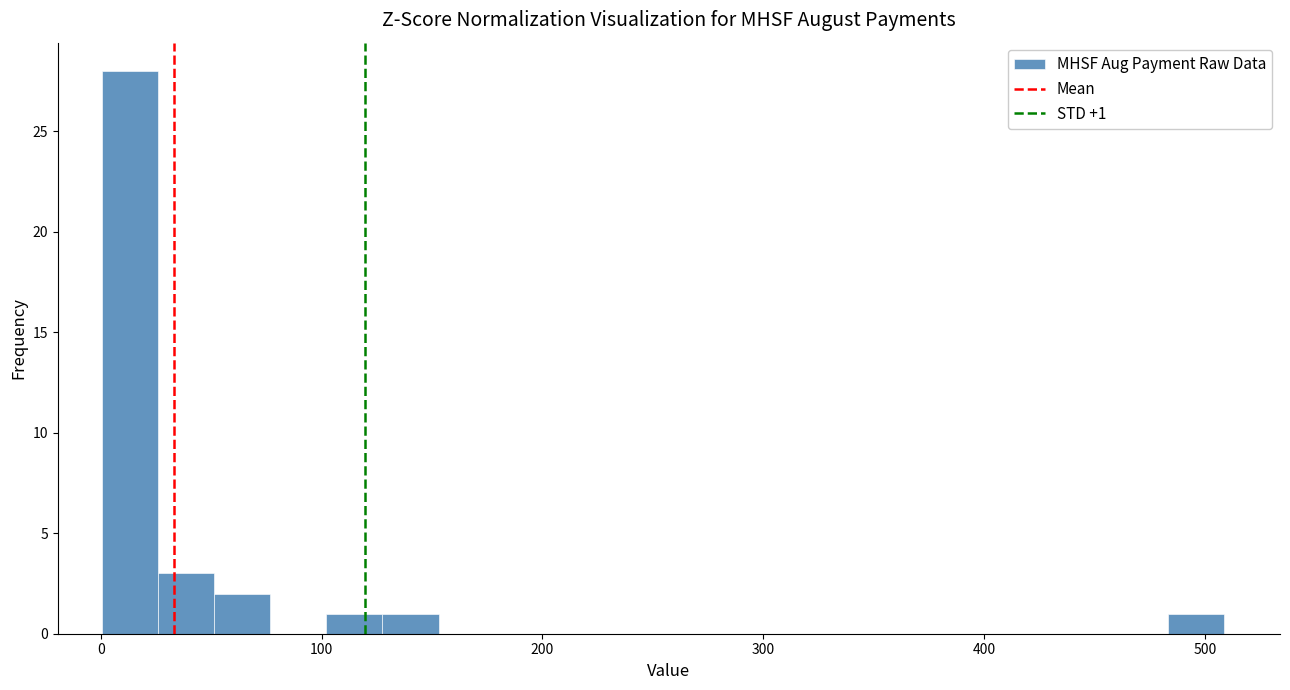

Read against the x-axis, roughly where is the centre of the tallest bar?

10